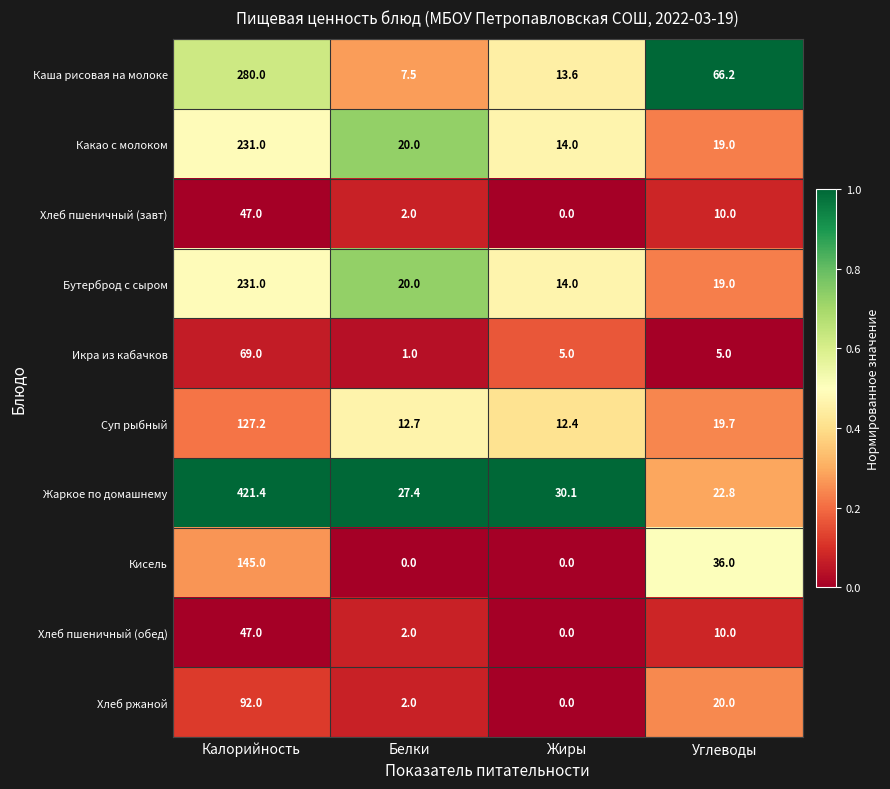

Is it true that Кисель equals 82.0 at Белки?

False